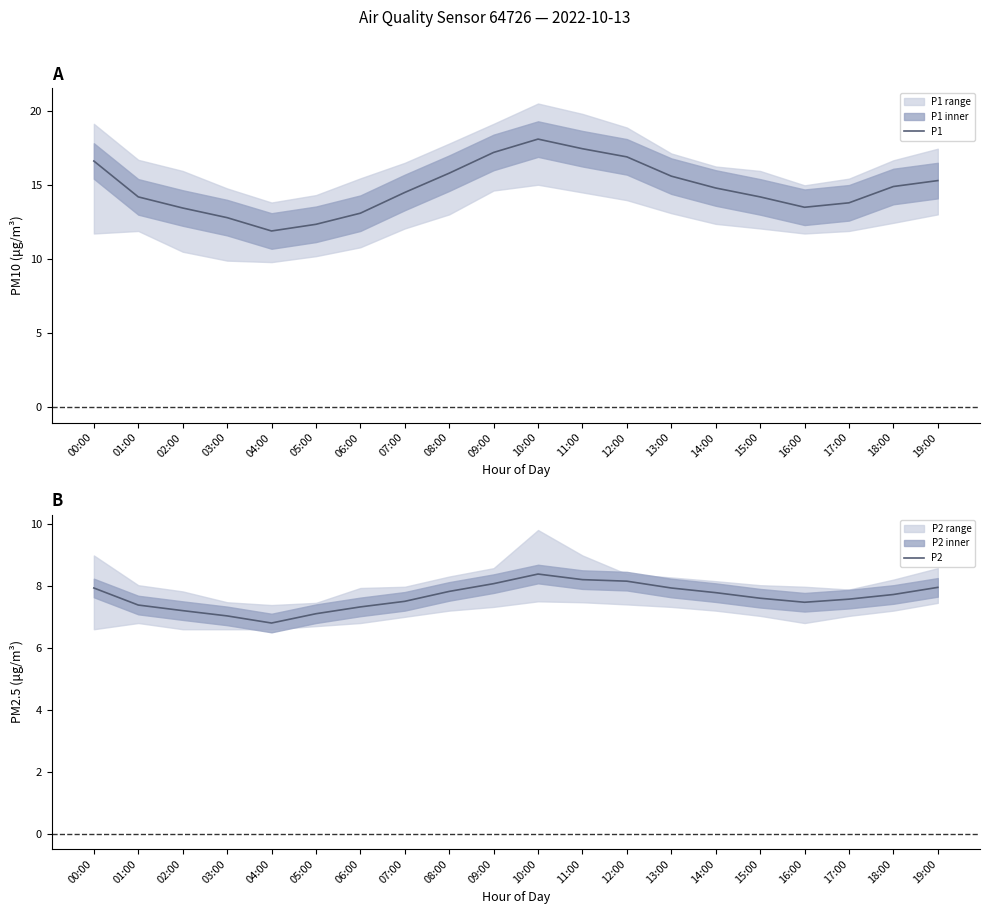

True or false: P2 and P1 cross at least once.

False